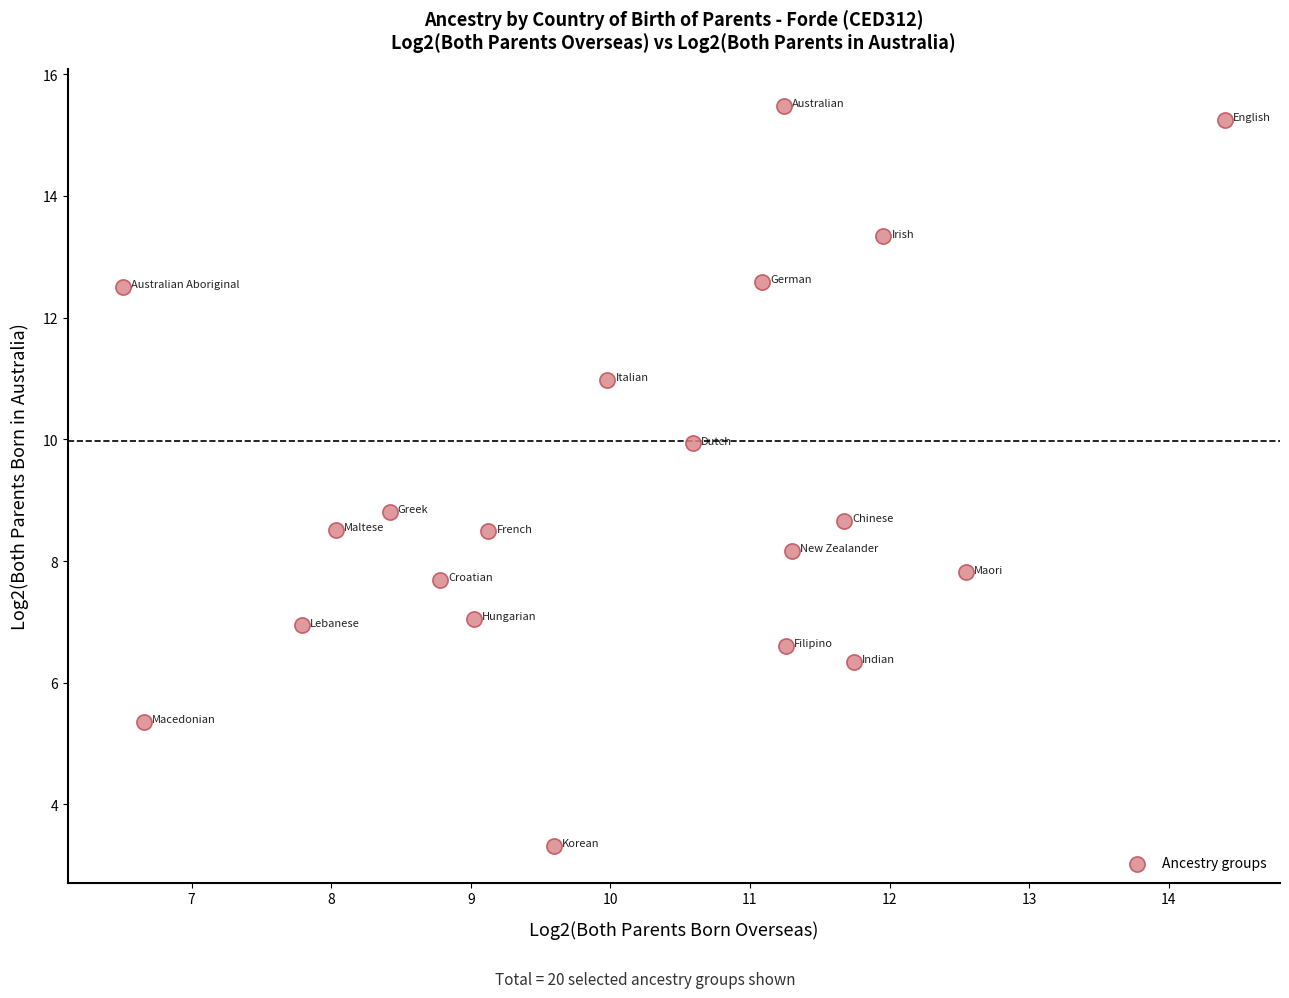

What Y value in the scatter plot is closest to 9?

8.8